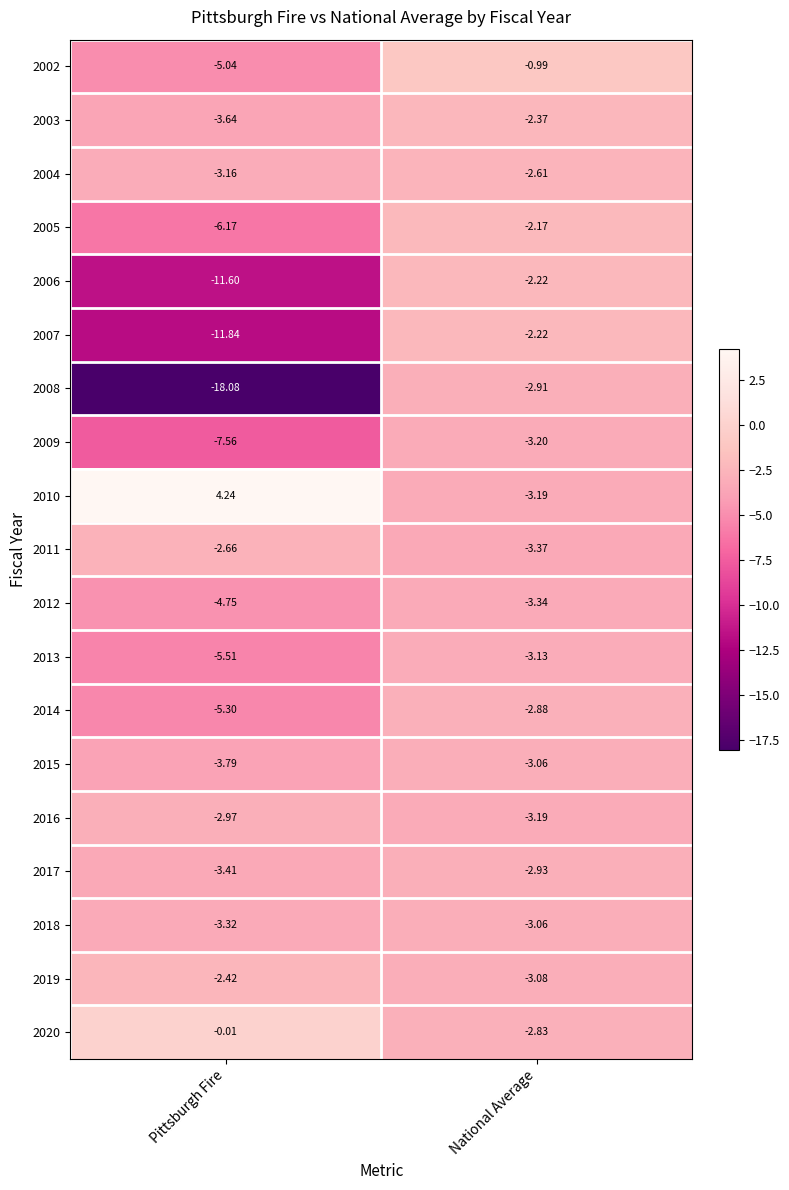

Rank the categories by 2014 value from highest to lowest.

National Average, Pittsburgh Fire